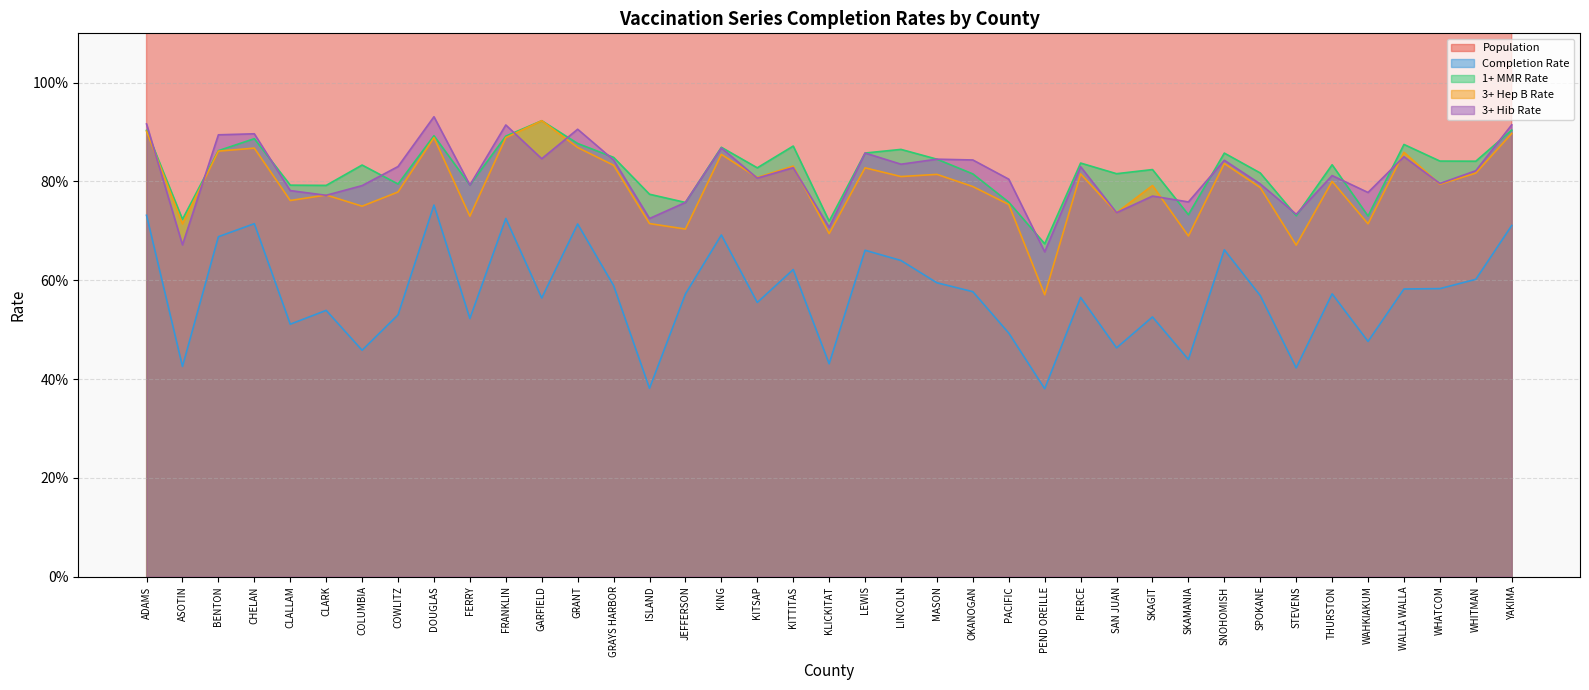

Reading right to left, what are all the values shown in this chart?

Population: 5778.0	623.0	3303.0	1008.0	63.0	4756.0	672.0	8919.0	14267.0	116.0	2235.0	190.0	17159.0	184.0	215.0	780.0	943.0	200.0	1468.0	239.0	616.0	4457.0	34514.0	297.0	1364.0	1125.0	2325.0	39.0	2525.0	111.0	755.0	1921.0	48.0	7797.0	998.0	1412.0	4115.0	329.0	611.0
Completion Rate: 0.7	0.6	0.6	0.6	0.5	0.6	0.4	0.6	0.7	0.4	0.5	0.5	0.6	0.4	0.5	0.6	0.6	0.6	0.7	0.4	0.6	0.6	0.7	0.6	0.4	0.6	0.7	0.6	0.7	0.5	0.8	0.5	0.5	0.5	0.5	0.7	0.7	0.4	0.7
1+ MMR Rate: 0.9	0.8	0.8	0.9	0.7	0.8	0.7	0.8	0.9	0.7	0.8	0.8	0.8	0.7	0.8	0.8	0.8	0.9	0.9	0.7	0.9	0.8	0.9	0.8	0.8	0.8	0.9	0.9	0.9	0.8	0.9	0.8	0.8	0.8	0.8	0.9	0.9	0.7	0.9
3+ Hep B Rate: 0.9	0.8	0.8	0.9	0.7	0.8	0.7	0.8	0.8	0.7	0.8	0.7	0.8	0.6	0.8	0.8	0.8	0.8	0.8	0.7	0.8	0.8	0.9	0.7	0.7	0.8	0.9	0.9	0.9	0.7	0.9	0.8	0.8	0.8	0.8	0.9	0.9	0.7	0.9
3+ Hib Rate: 0.9	0.8	0.8	0.9	0.8	0.8	0.7	0.8	0.8	0.8	0.8	0.7	0.8	0.7	0.8	0.8	0.8	0.8	0.9	0.7	0.8	0.8	0.9	0.8	0.7	0.8	0.9	0.8	0.9	0.8	0.9	0.8	0.8	0.8	0.8	0.9	0.9	0.7	0.9